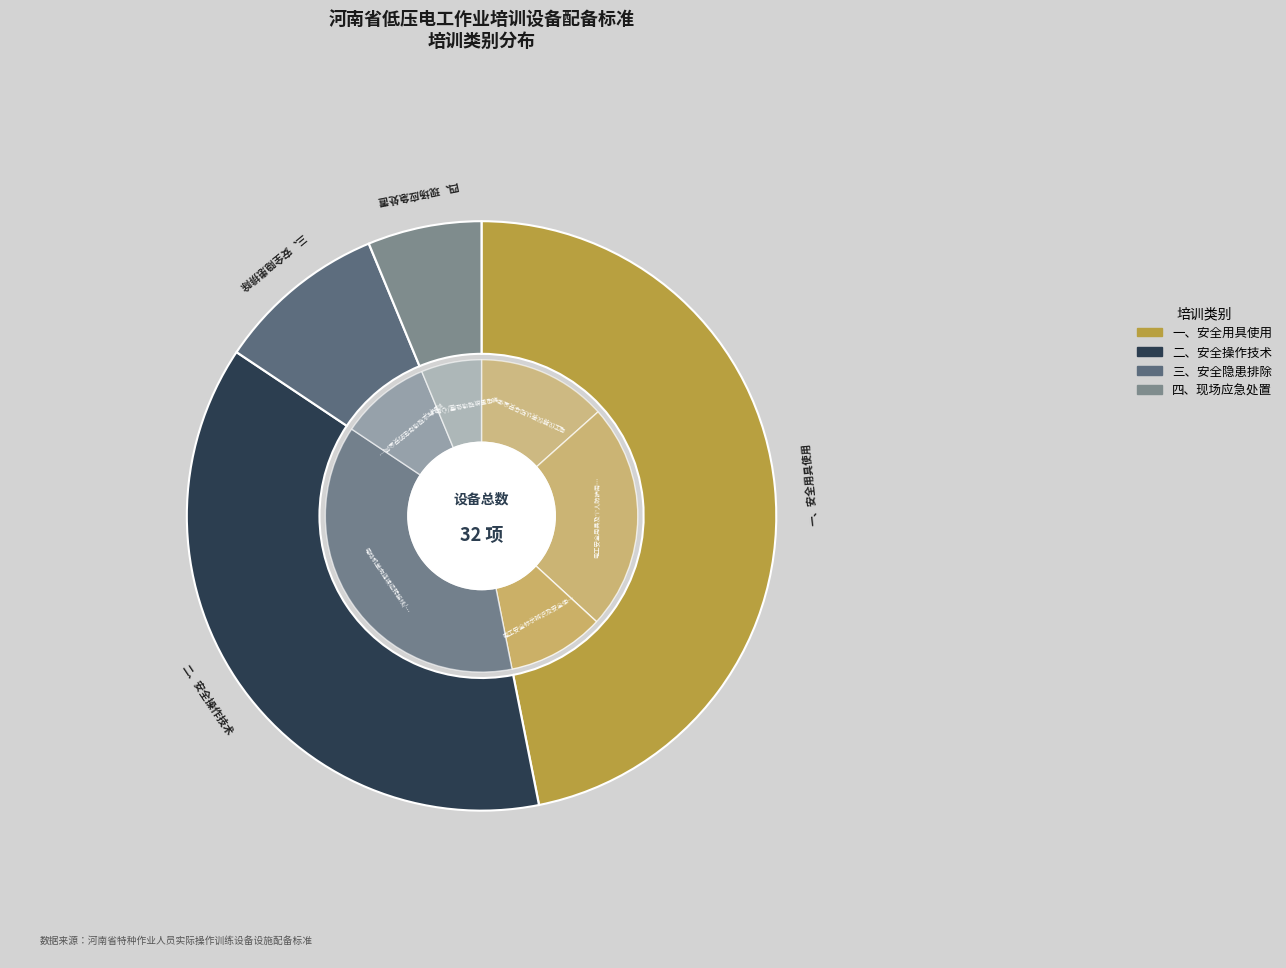

Which slice is the smallest?

四、现场应急处置